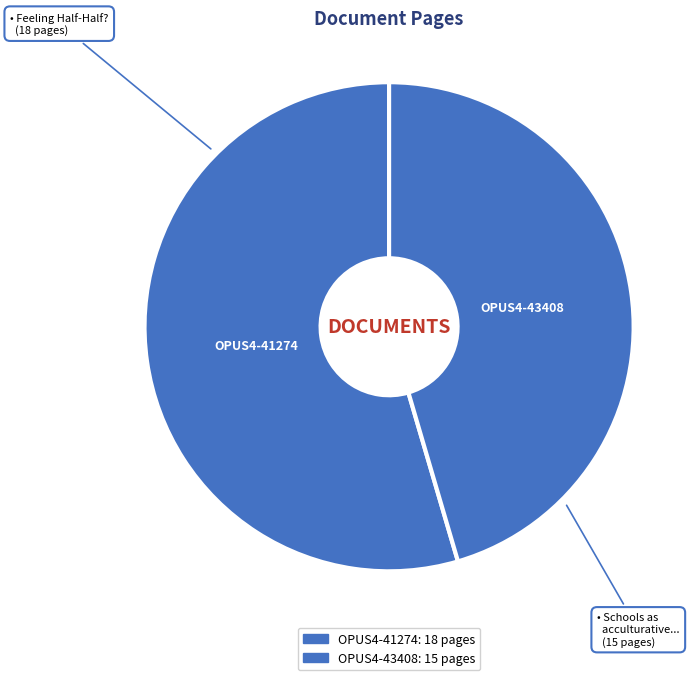

How many slices are in this pie chart?

2